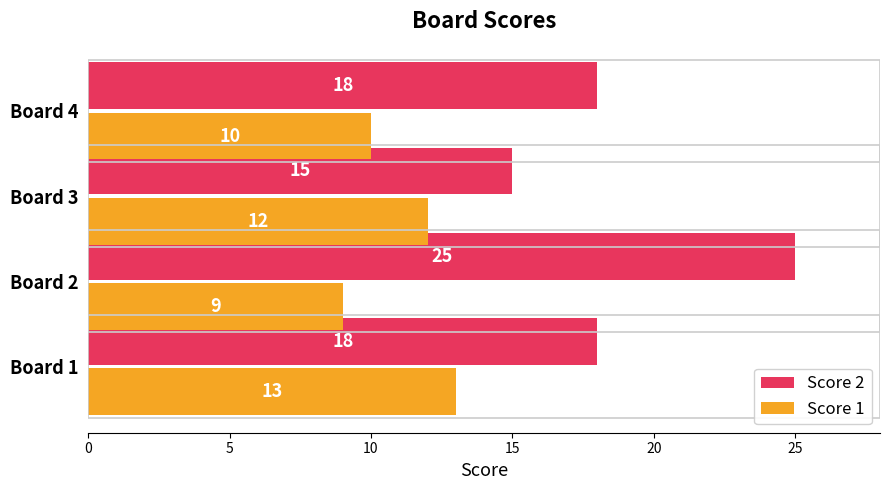

What is the difference between the highest and lowest values at Board 4?

8